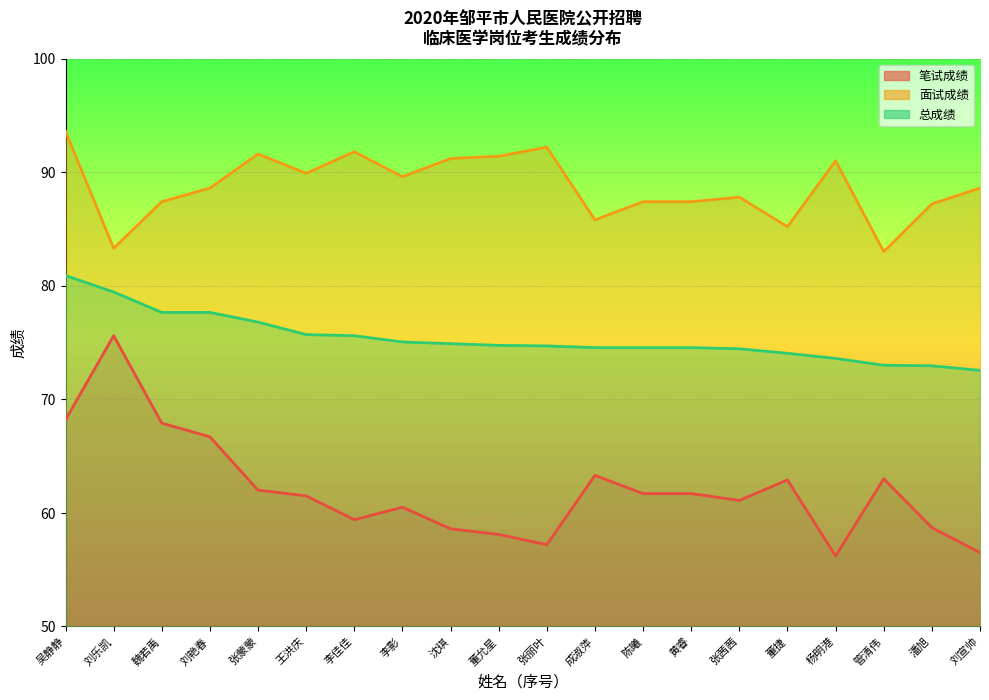

Which category has the highest value across all series?

吴静静